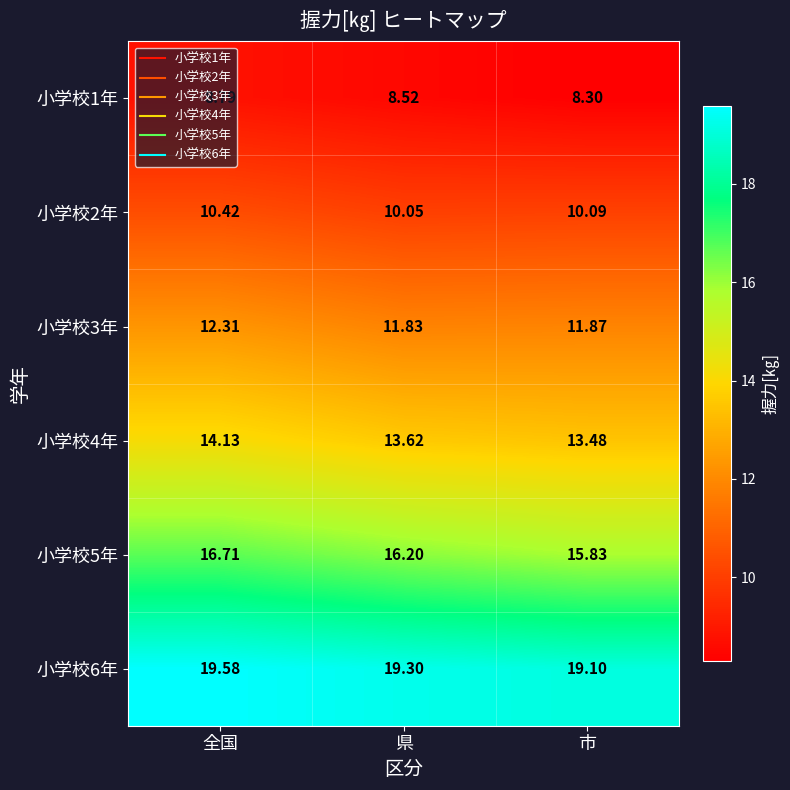

Where does the 小学校5年 series first go above 16?

全国